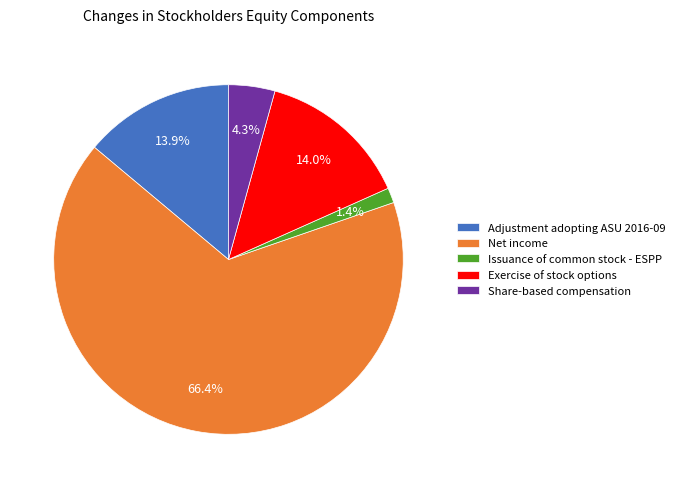

To the nearest percent, what is the difference between the largest and smallest slice percentages?

65%